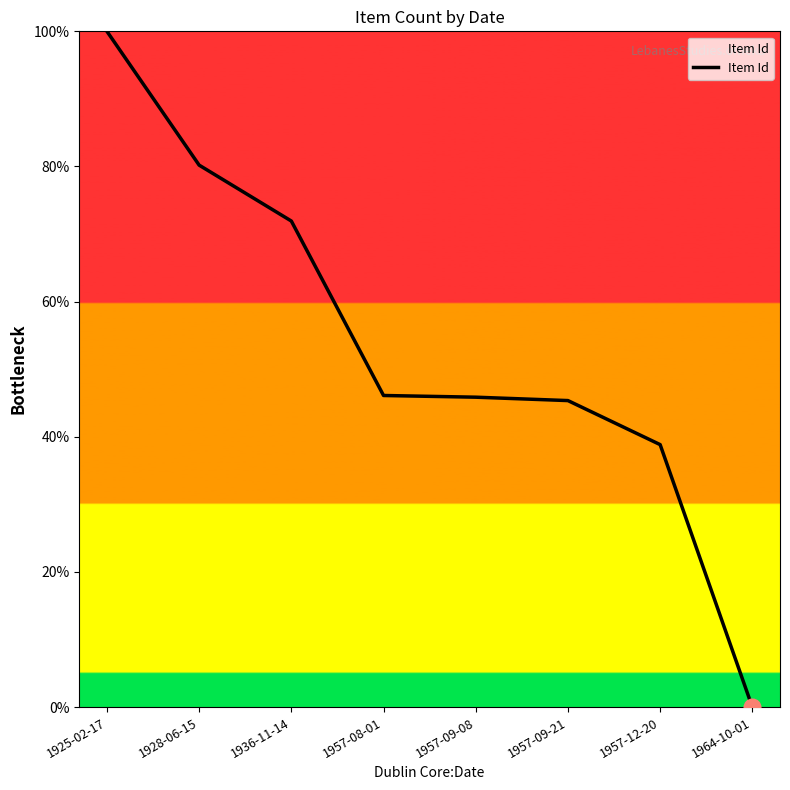

The chart shows a value of 37.6 at 1925-02-17. True or false?

False